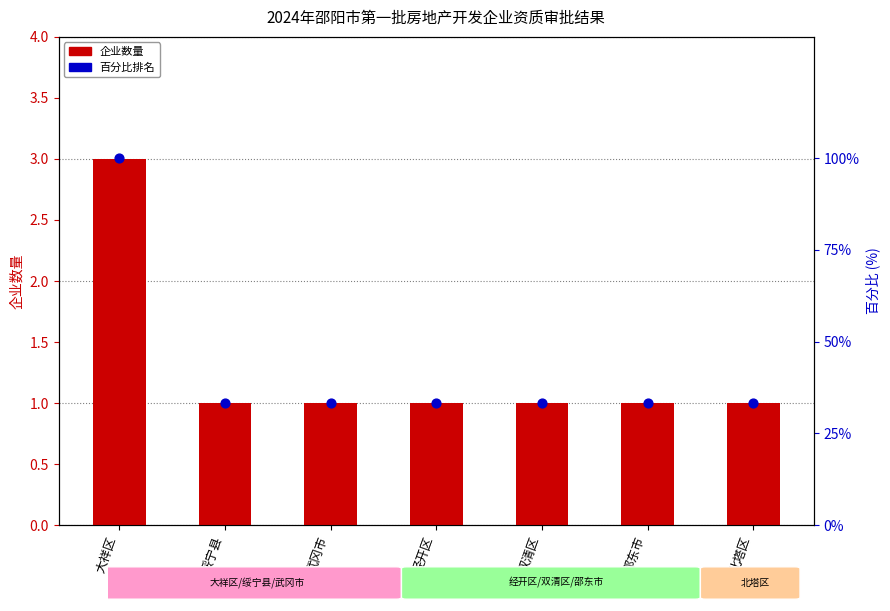

What is the total value across all series at 绥宁县?

34.3